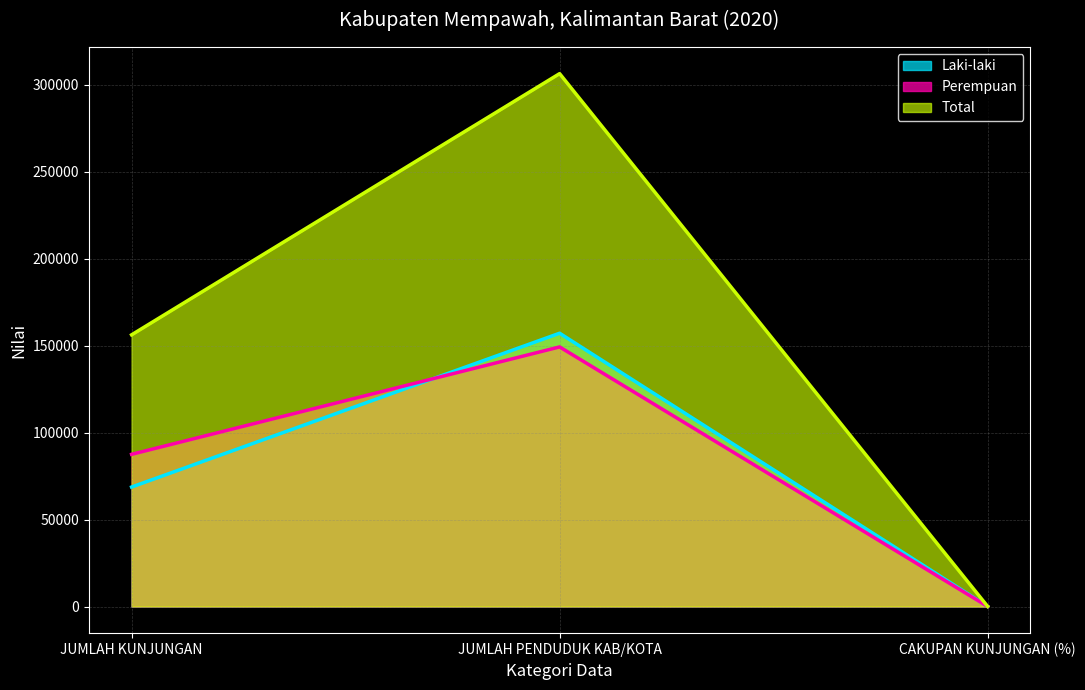

Reading left to right, extract all data points from this chart.

Laki-laki: 68686.0	157117.0	43.7
Perempuan: 87505.0	149241.0	58.6
Total: 156191.0	306358.0	51.0